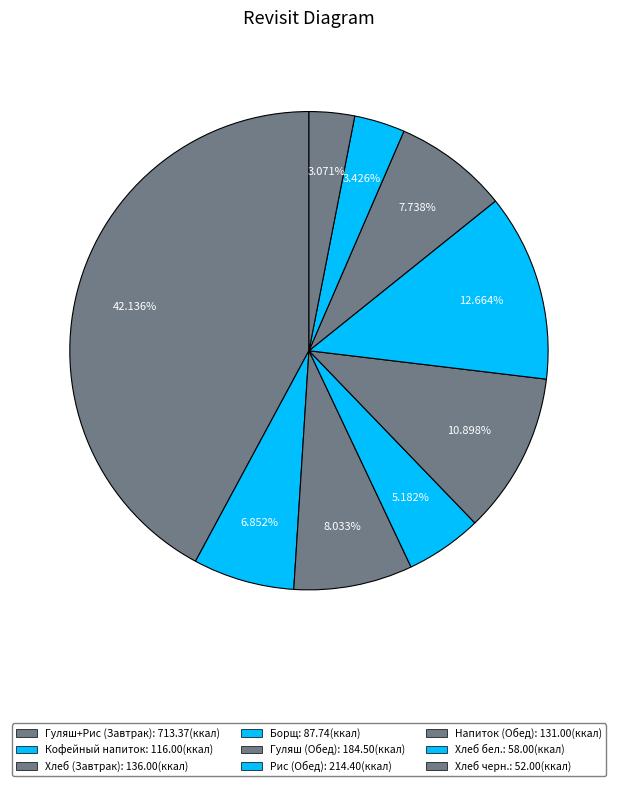

What is the largest slice in the pie chart?

Завтрак